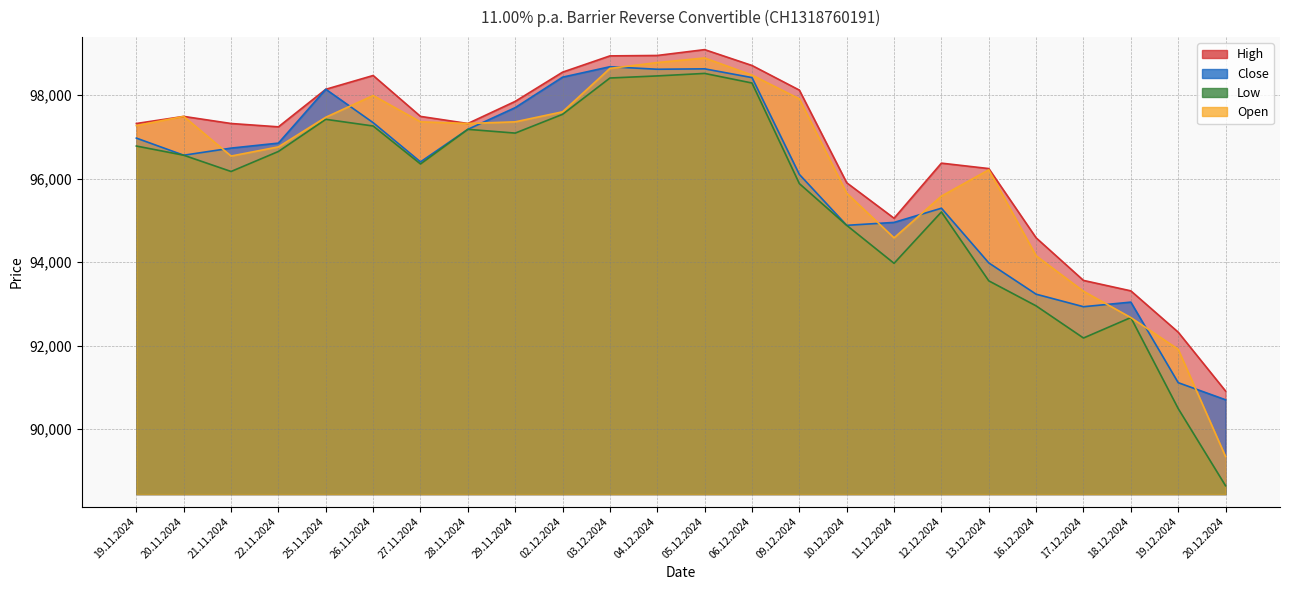

What are all the series names shown in the legend?

High, Close, Low, Open